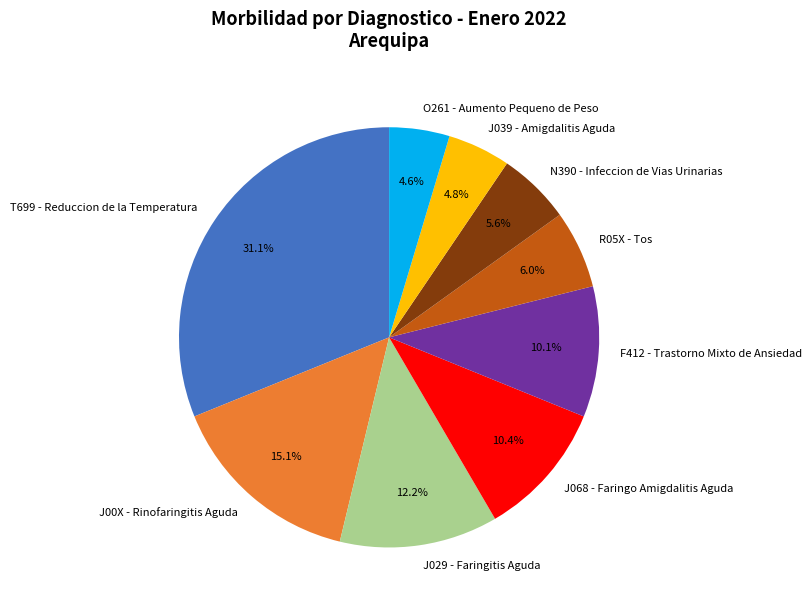

Which category has the biggest portion of the pie?

T699 - Reduccion de la Temperatura